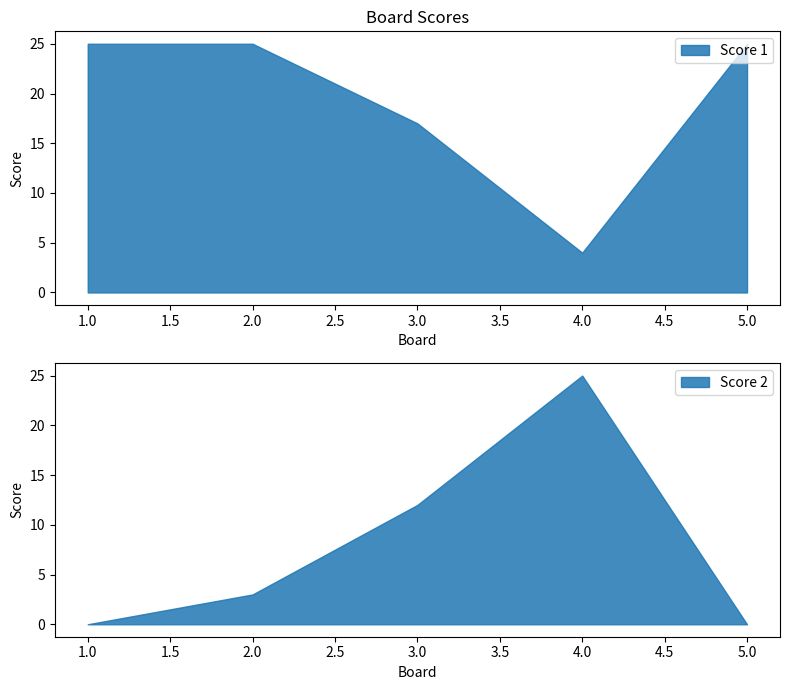

Does the chart display data point markers on the line(s)?

No